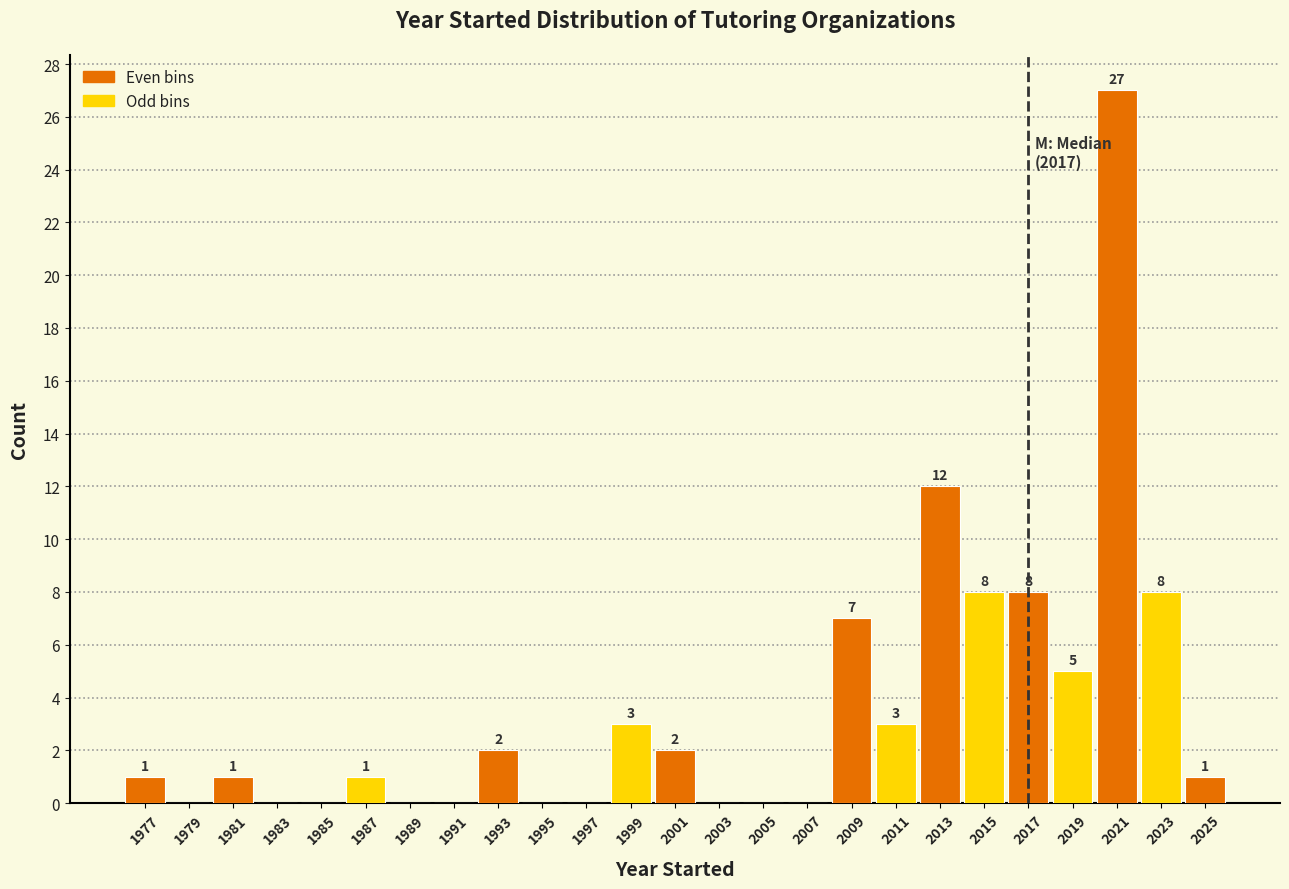

Over which range of the x-axis is the bar tallest?

2020 to 2022